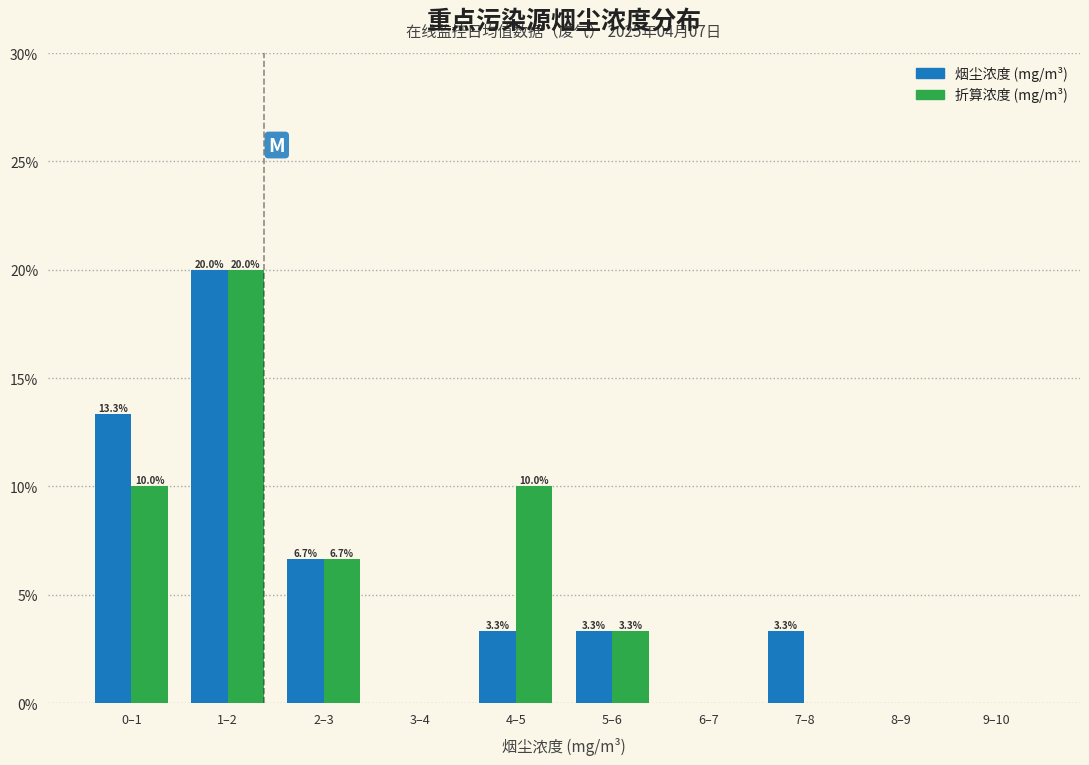

Reading right to left, transcribe all the data shown in this chart.

烟尘浓度 (mg/m³): 9–10=0.0	8–9=0.0	7–8=3.3	6–7=0.0	5–6=3.3	4–5=3.3	3–4=0.0	2–3=6.7	1–2=20.0	0–1=13.3
折算浓度 (mg/m³): 9–10=0.0	8–9=0.0	7–8=0.0	6–7=0.0	5–6=3.3	4–5=10.0	3–4=0.0	2–3=6.7	1–2=20.0	0–1=10.0